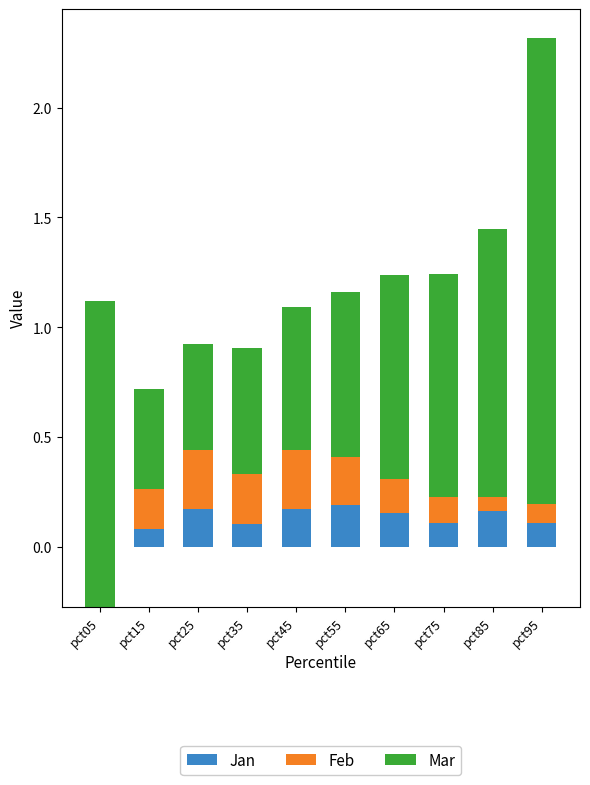

Count the number of categories in the chart.

10